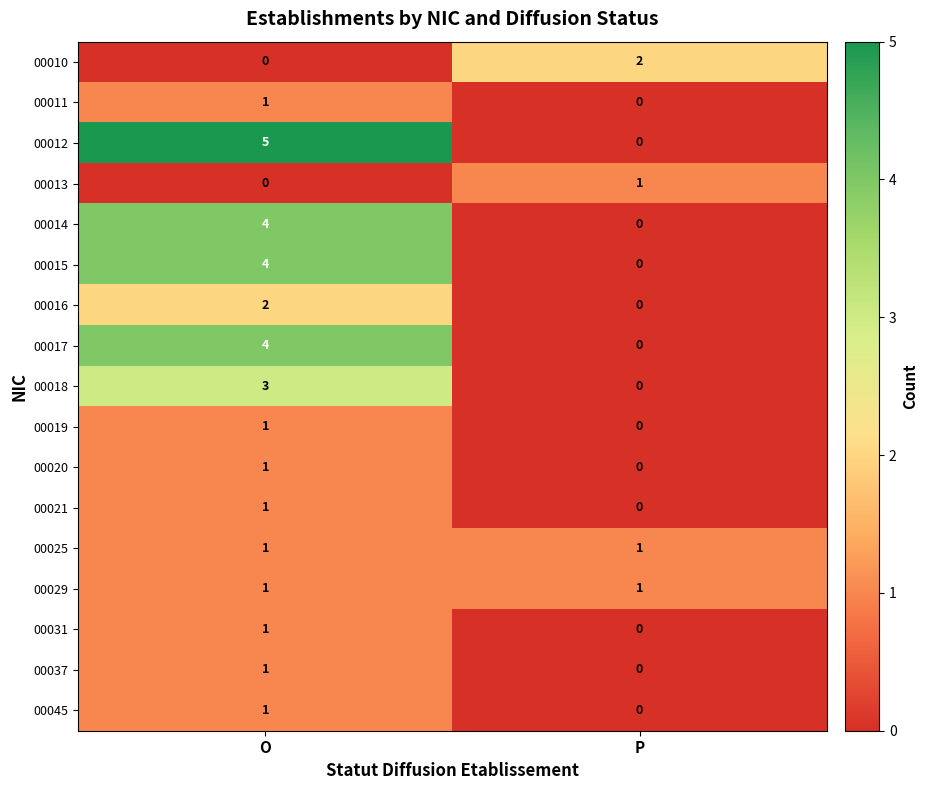

Which series has the largest total across all categories?

00012